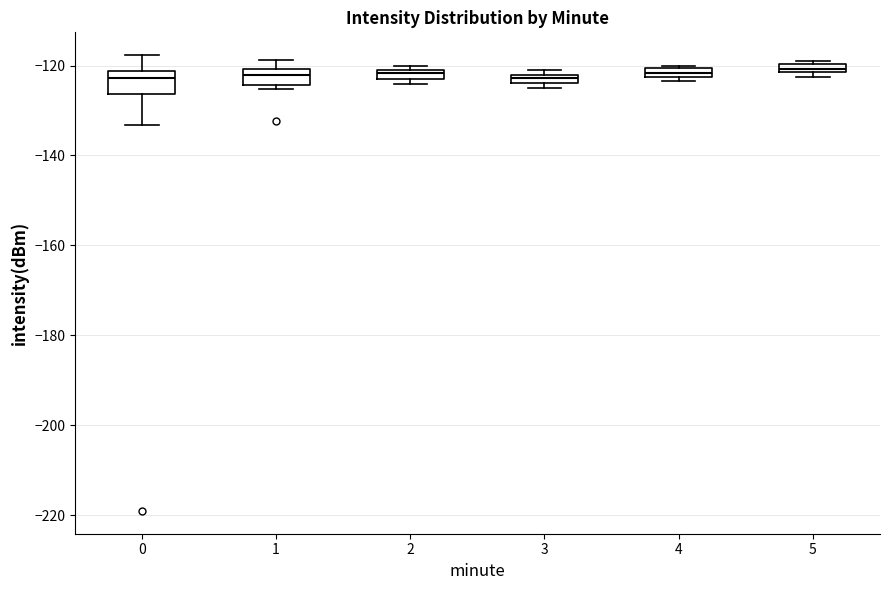

Where is the upper edge of the box at x = 3 on the y-axis? The values are not printed on the chart, so give them approximately, as read against the axis.

-122